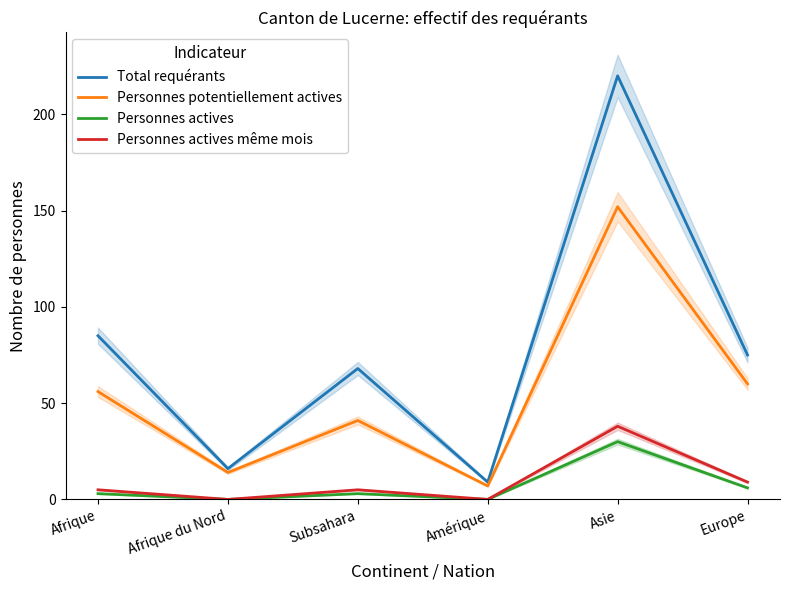

Which series has the widest spread of values?

Total requérants